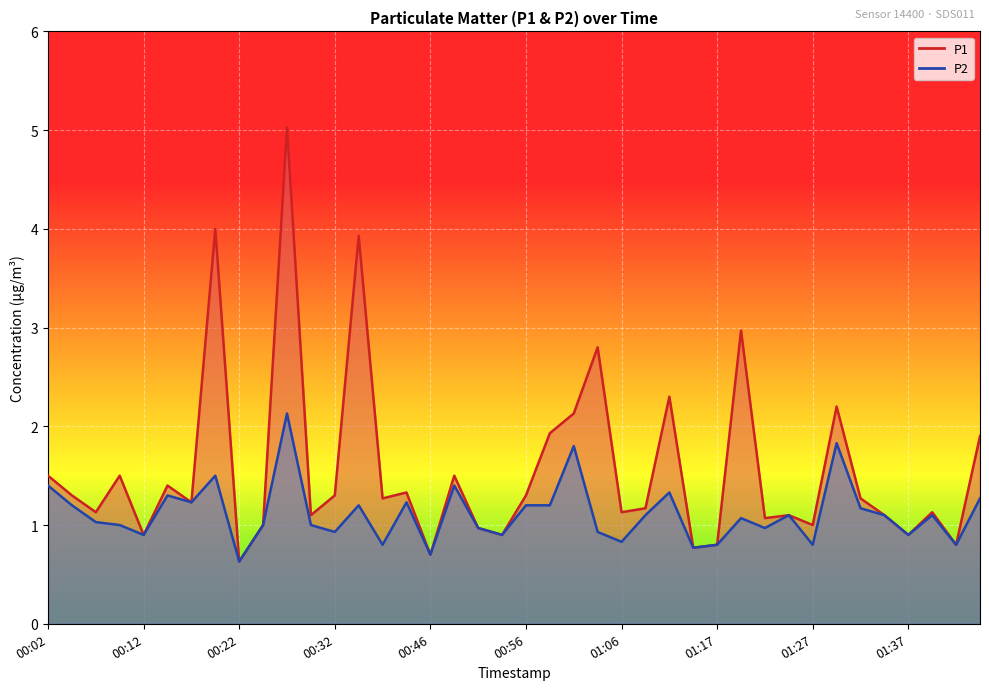

What is the label of the 20th point from the left?

00:53